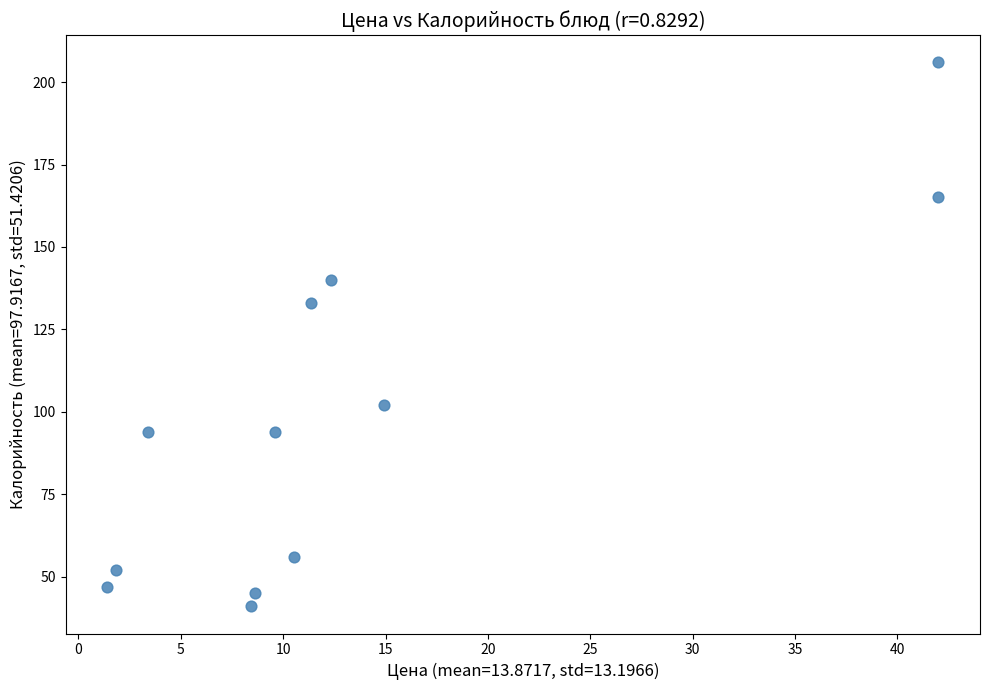

What Y value in the scatter plot is closest to 123?

133